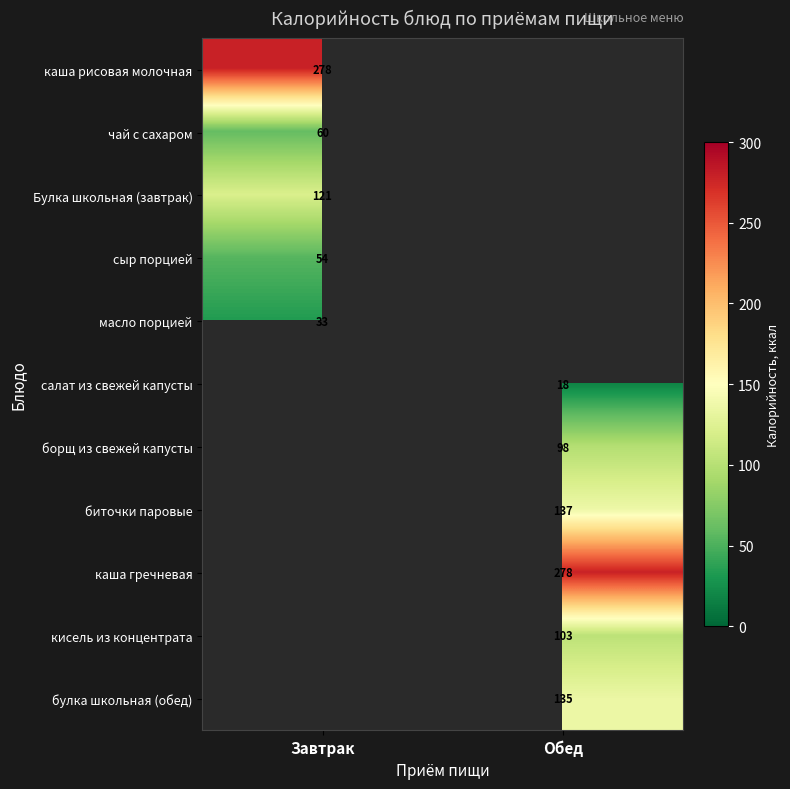

Which has a higher value, Завтрак or Обед?

Обед